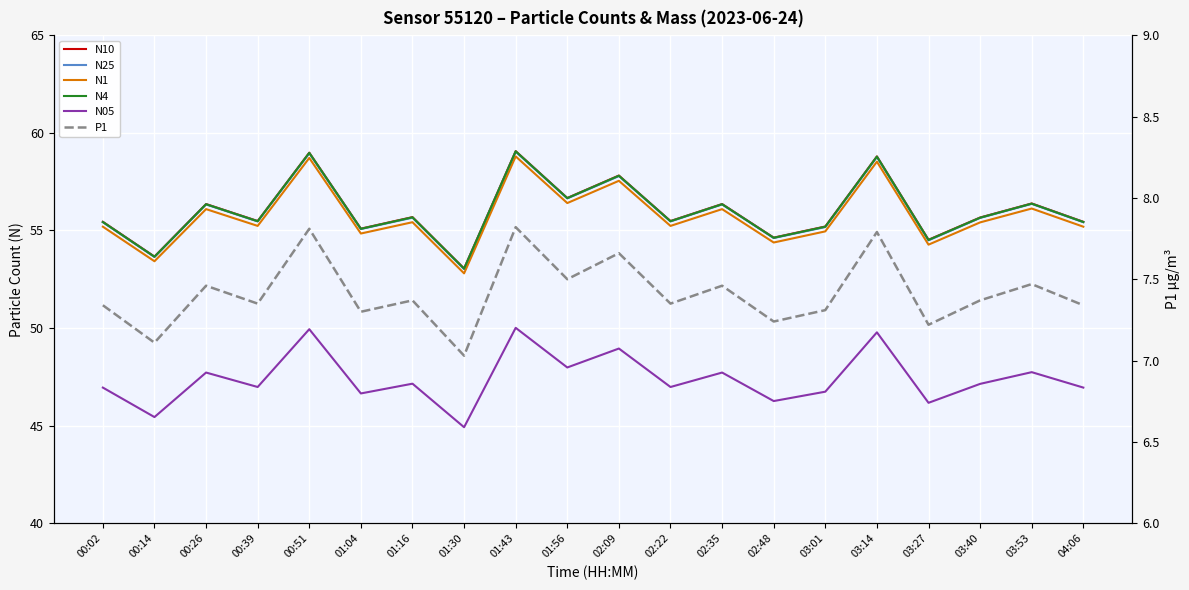

Between 02:22 and 03:53, which is larger?

03:53